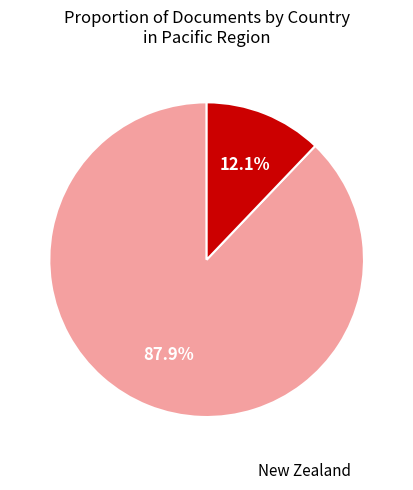

What is the smallest slice in the pie chart?

New Zealand